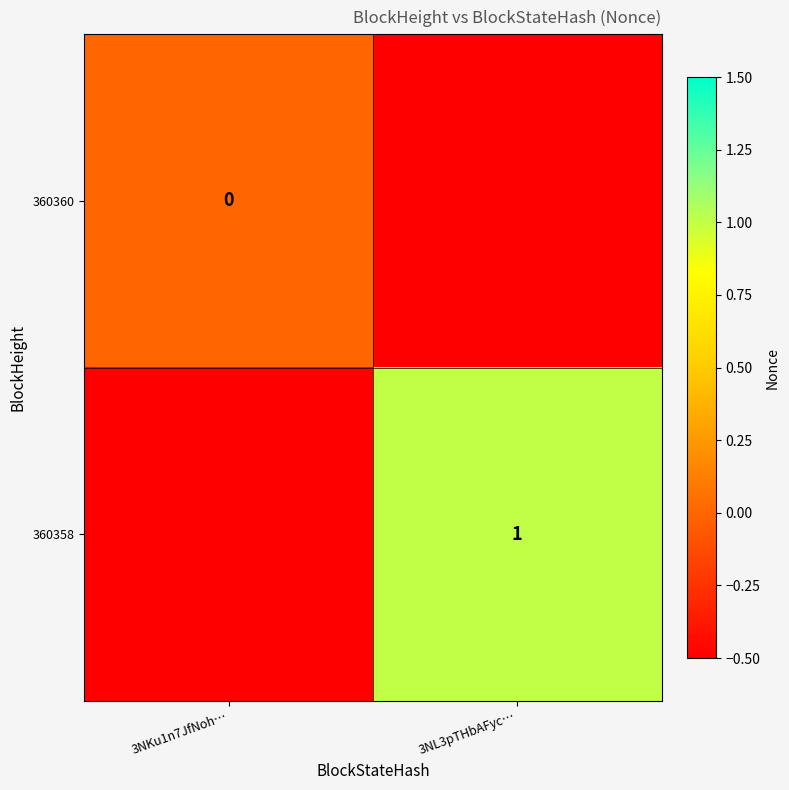

Which has a higher value, 3NKu1n7JfNoh… or 3NL3pTHbAFyc…?

3NKu1n7JfNoh…